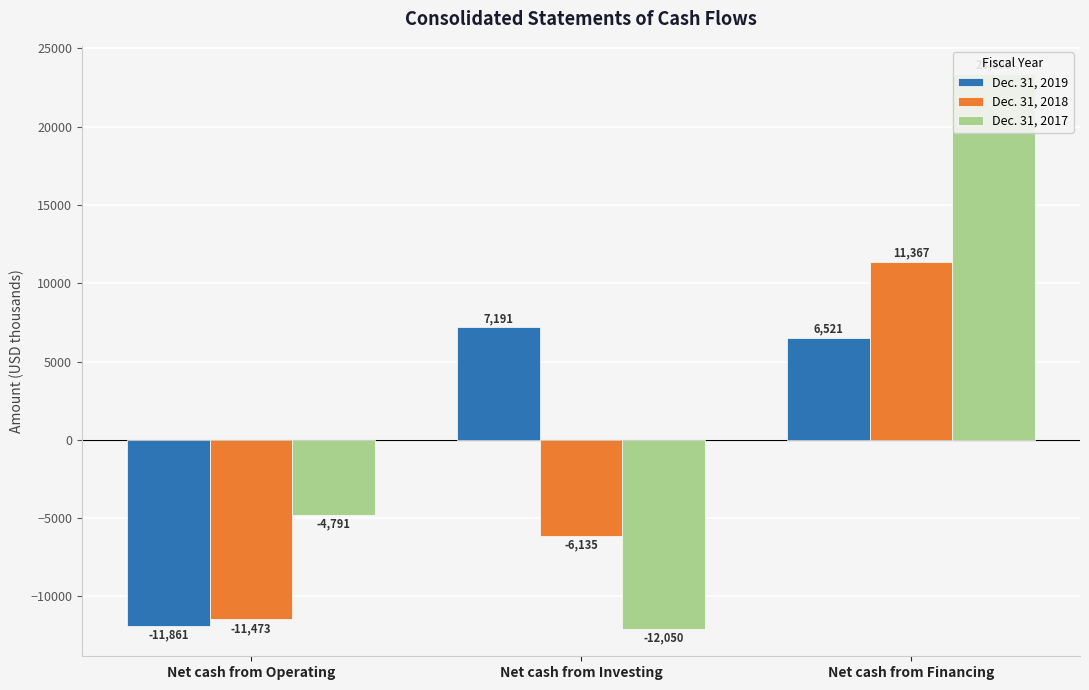

How many groups of bars are there?

3